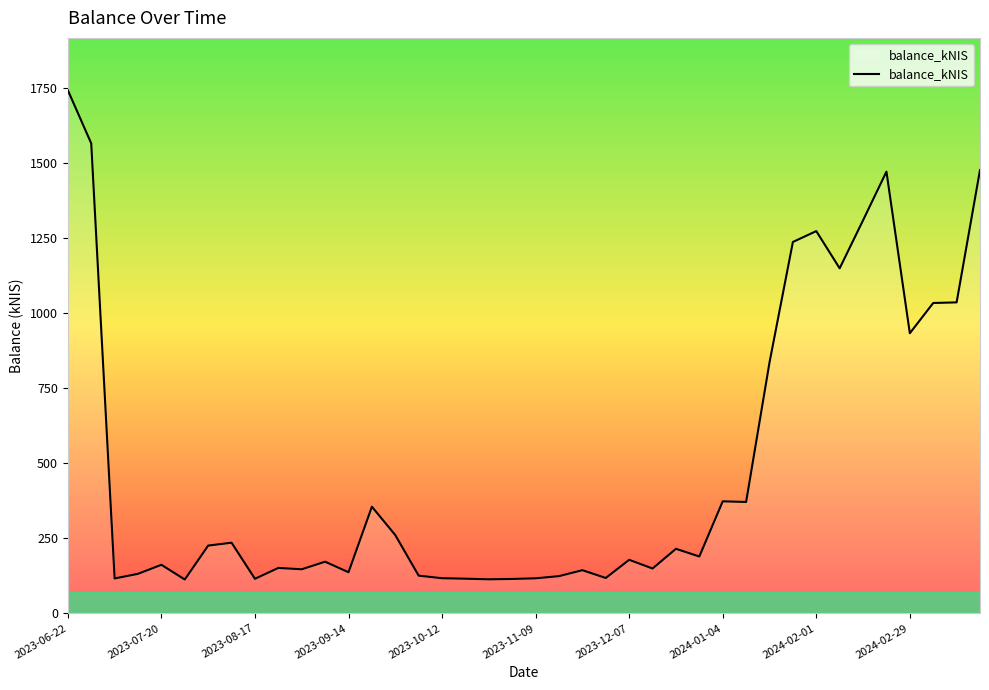

What is the difference between the maximum and second lowest values?

1628.3